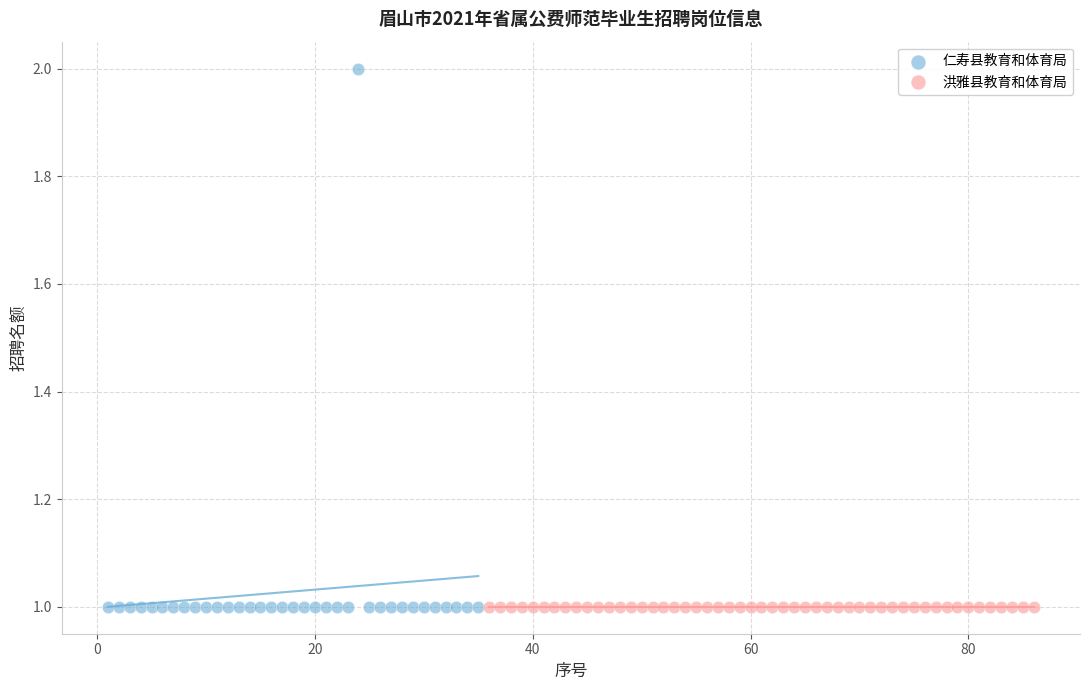

What are all the series names shown in the legend?

仁寿县教育和体育局, 洪雅县教育和体育局